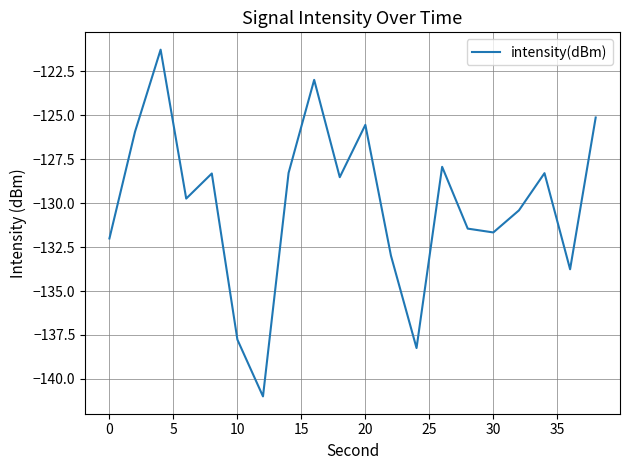

What is the maximum value shown in the chart?

-121.3